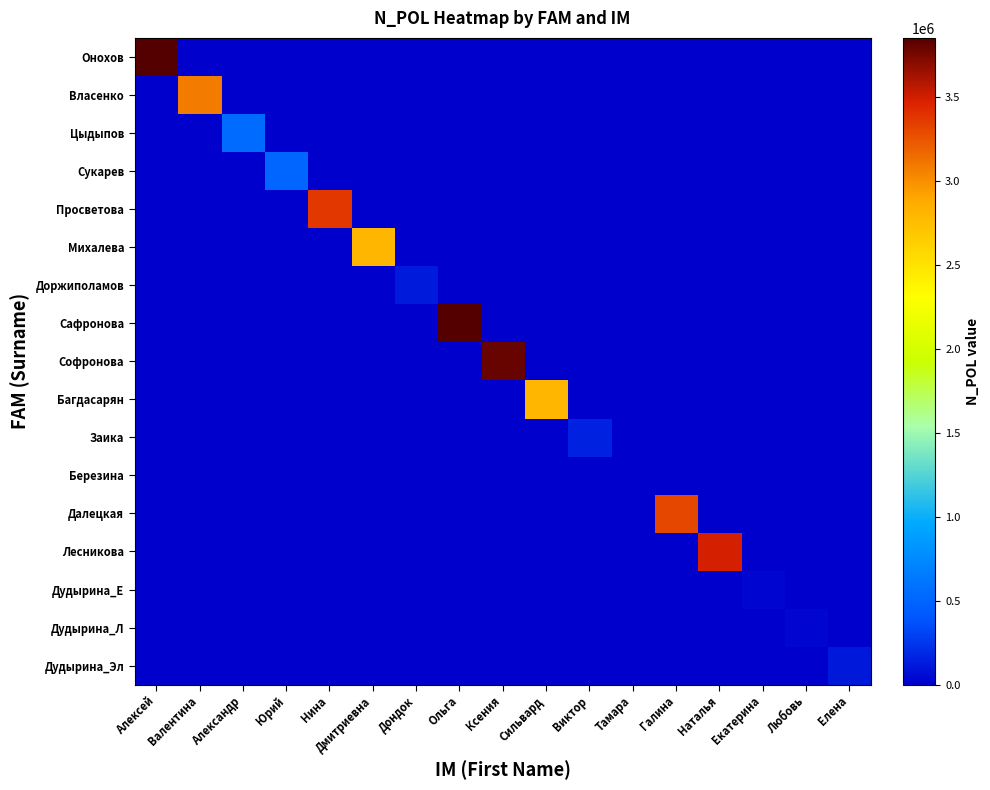

Between Алексей and Елена, which is larger?

Алексей